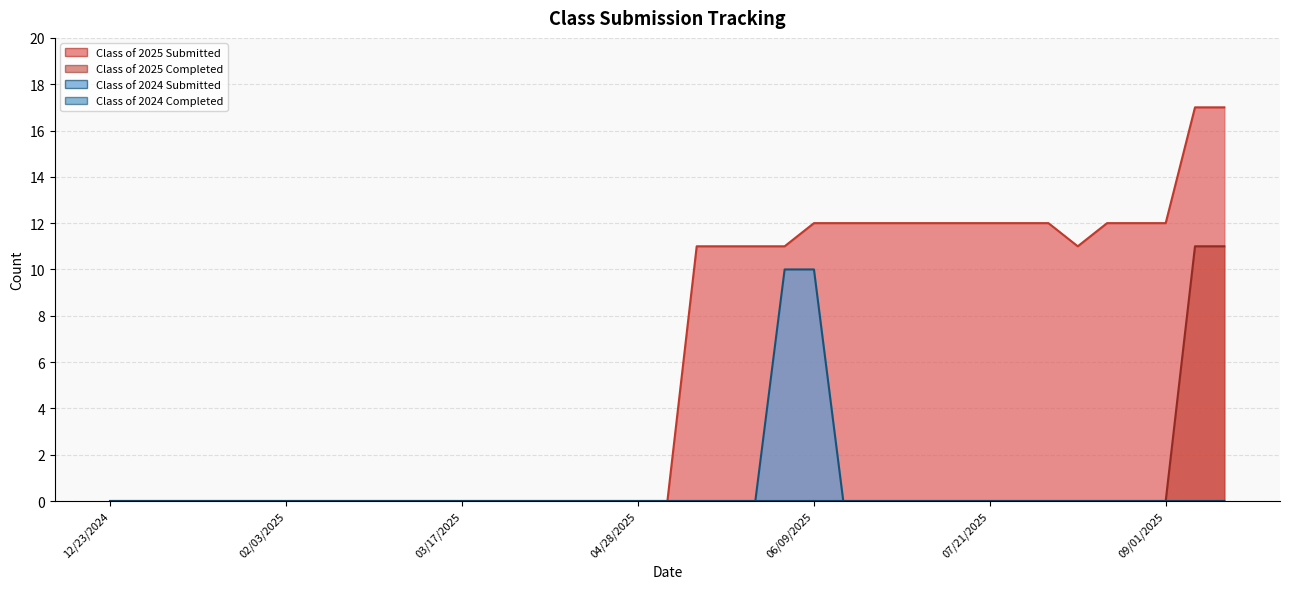

What is the label of the 3rd point from the left?

01/06/2025